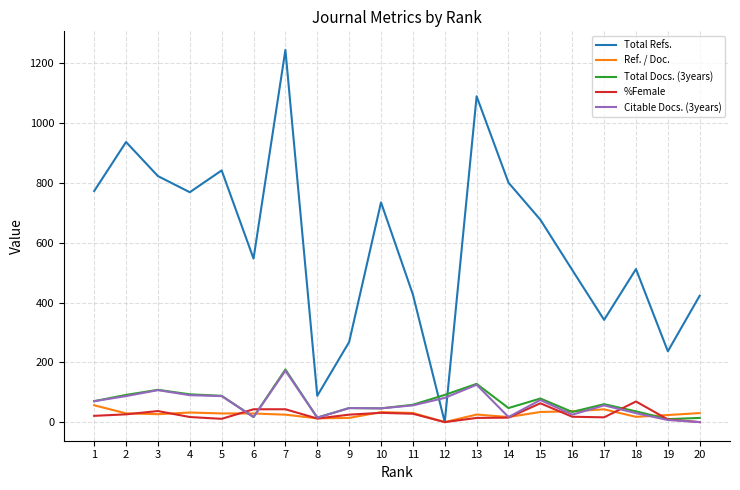

Which series changed the most between 1 and 19?

Total Refs.